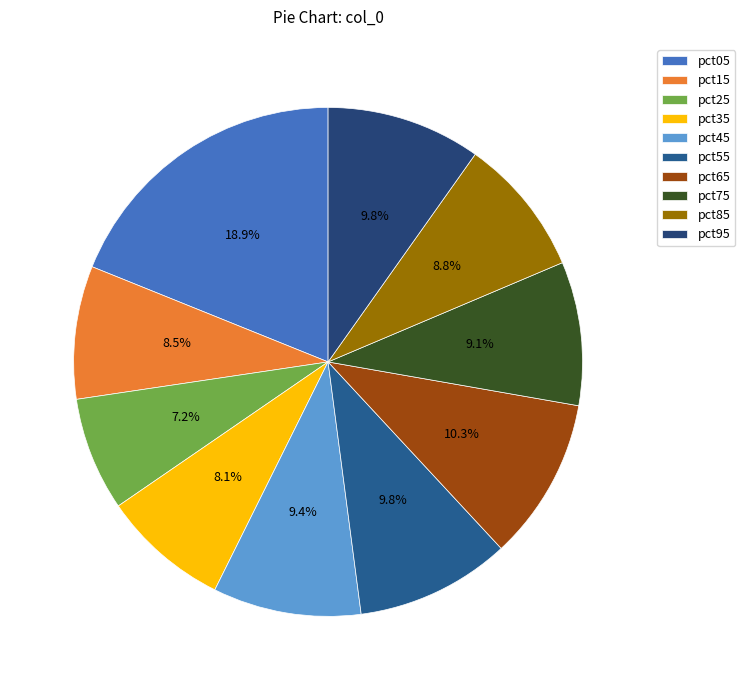

Does any single category account for the majority?

No